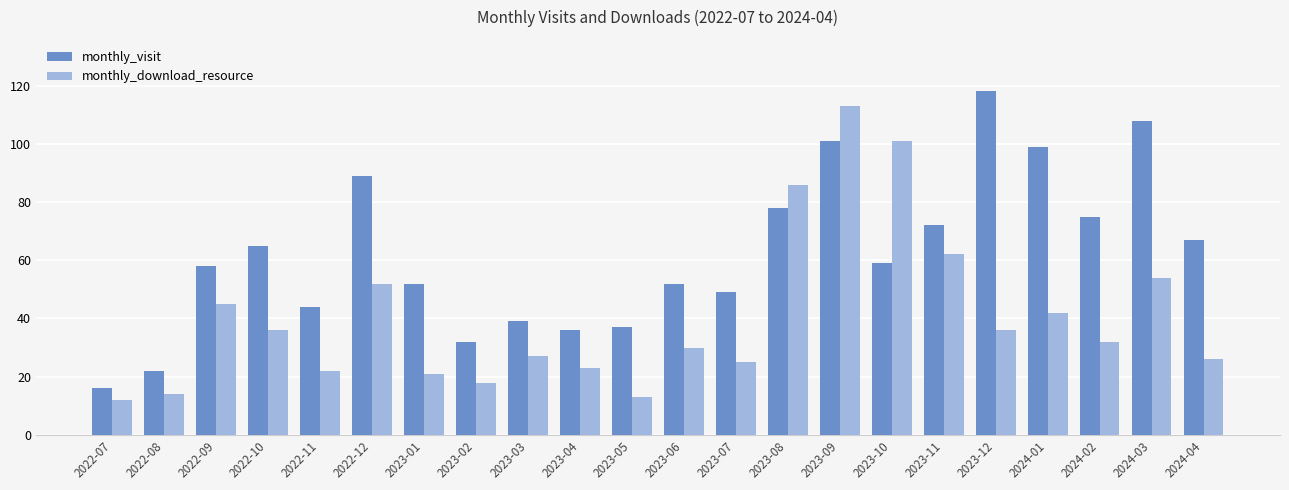

What is the total value across all series at 2023-02?

50